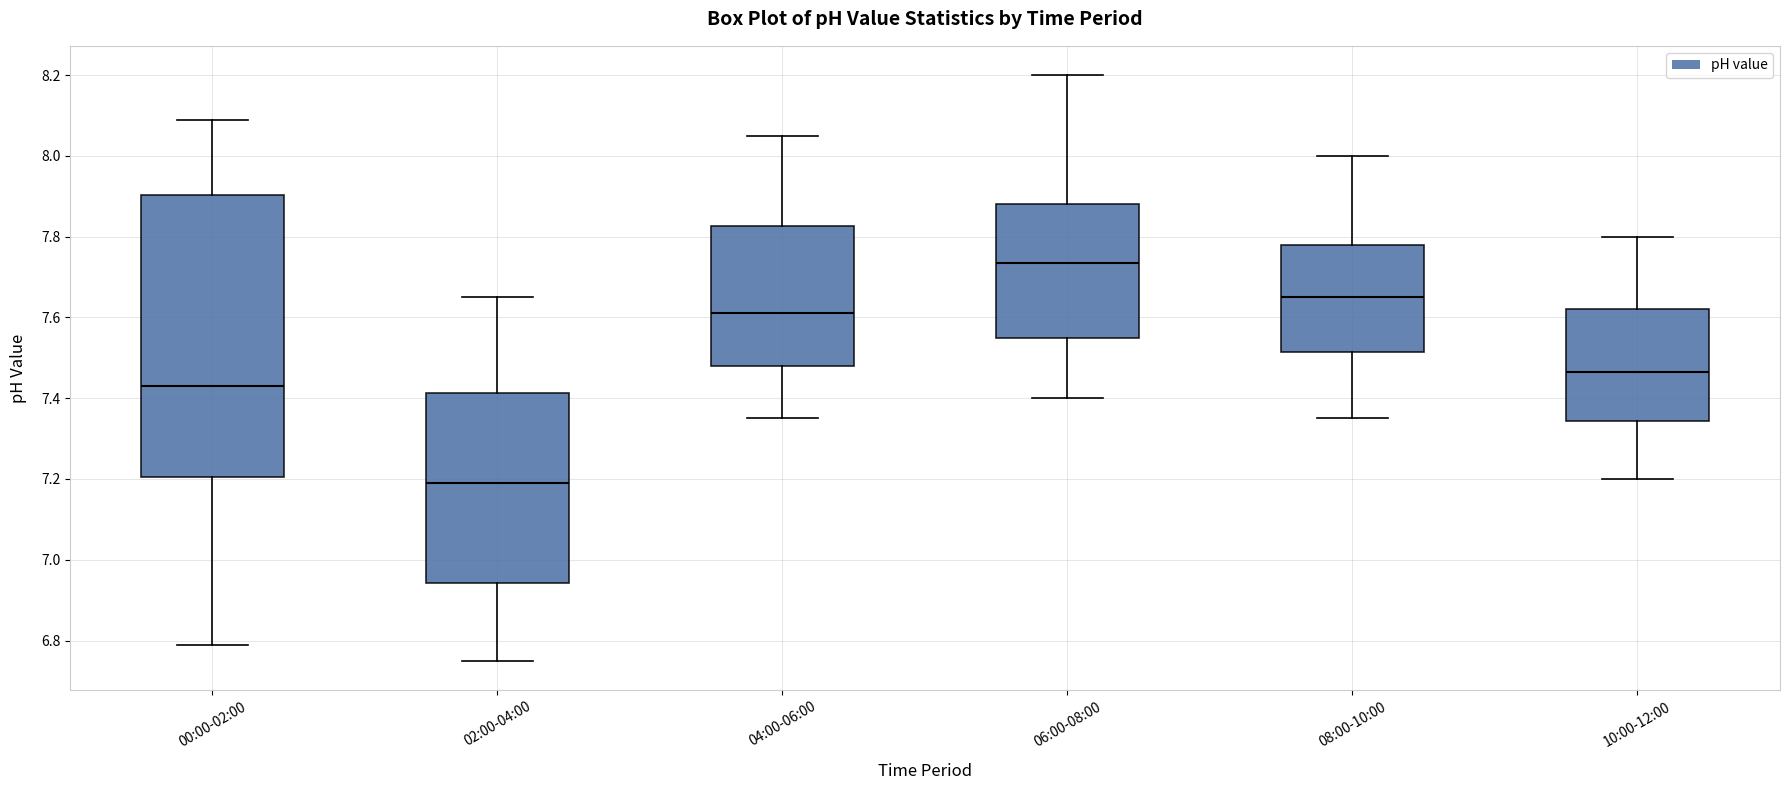

Which box's median line is the lowest?

02:00-04:00